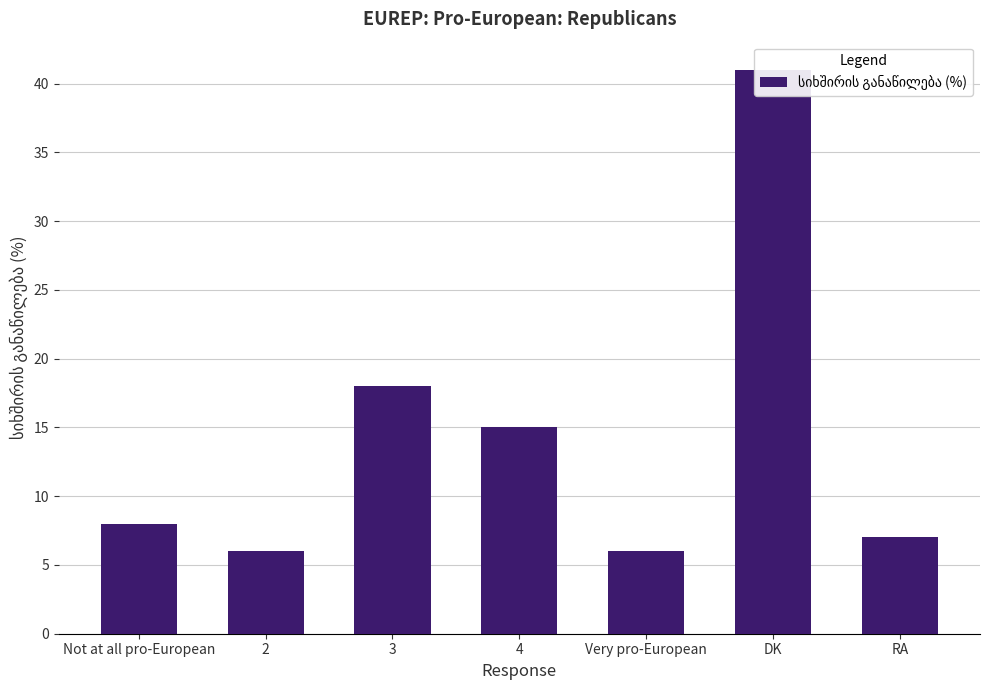

What is the label of the 7th bar from the right?

Not at all pro-European